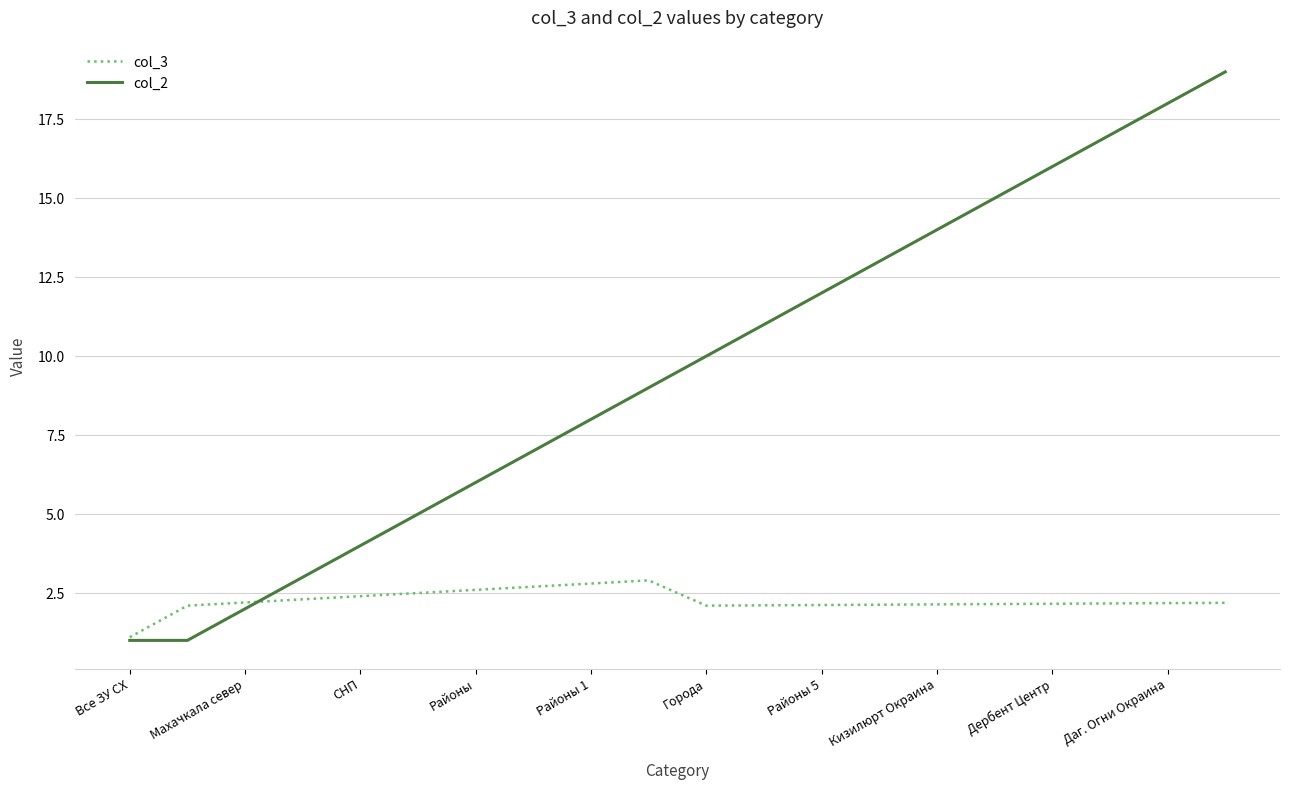

Rank the series by their maximum value, from highest to lowest.

col_2, col_3